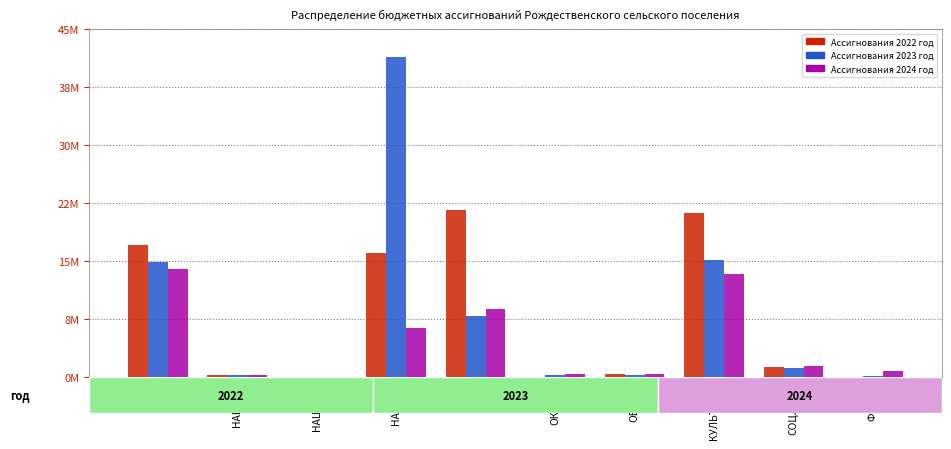

What are all the series names shown in the legend?

Ассигнования 2022 год, Ассигнования 2023 год, Ассигнования 2024 год